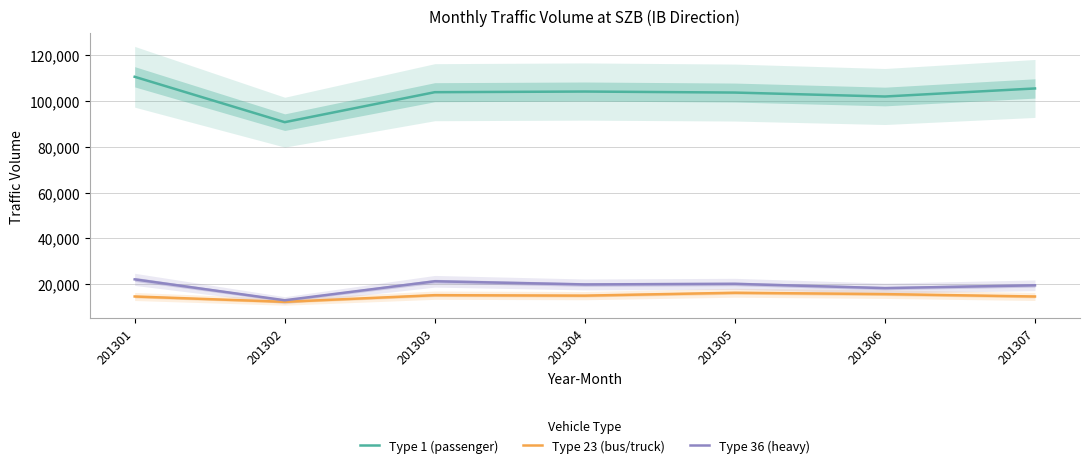

How many interior local peaks does the Type 1 (passenger) series have?

1